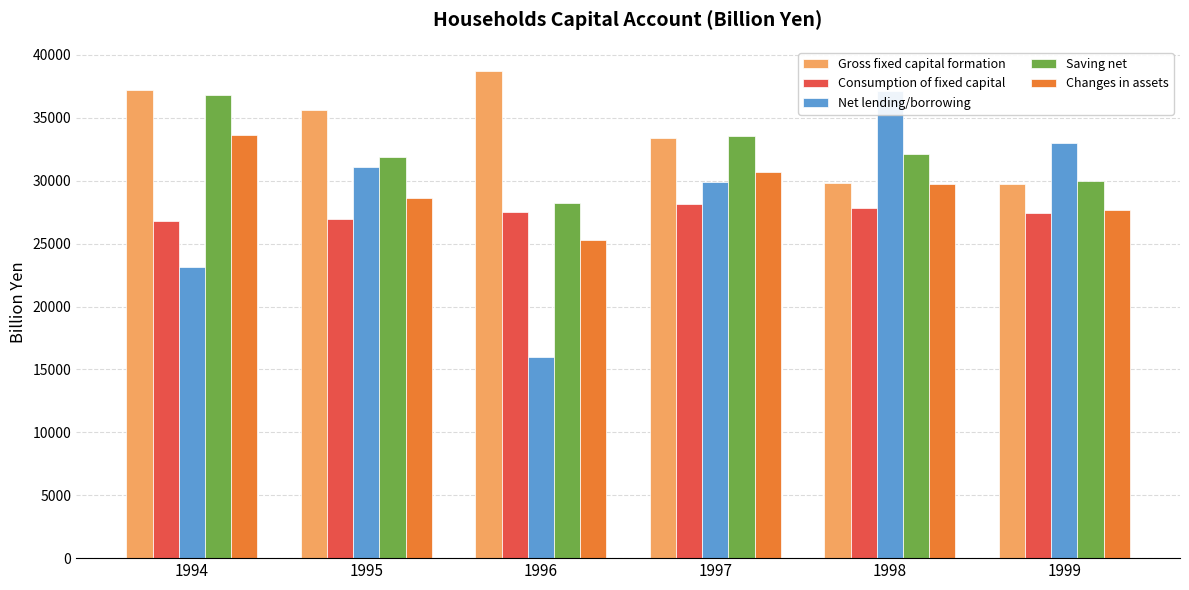

Where is Gross fixed capital formation nearest to the value 34230?

1997